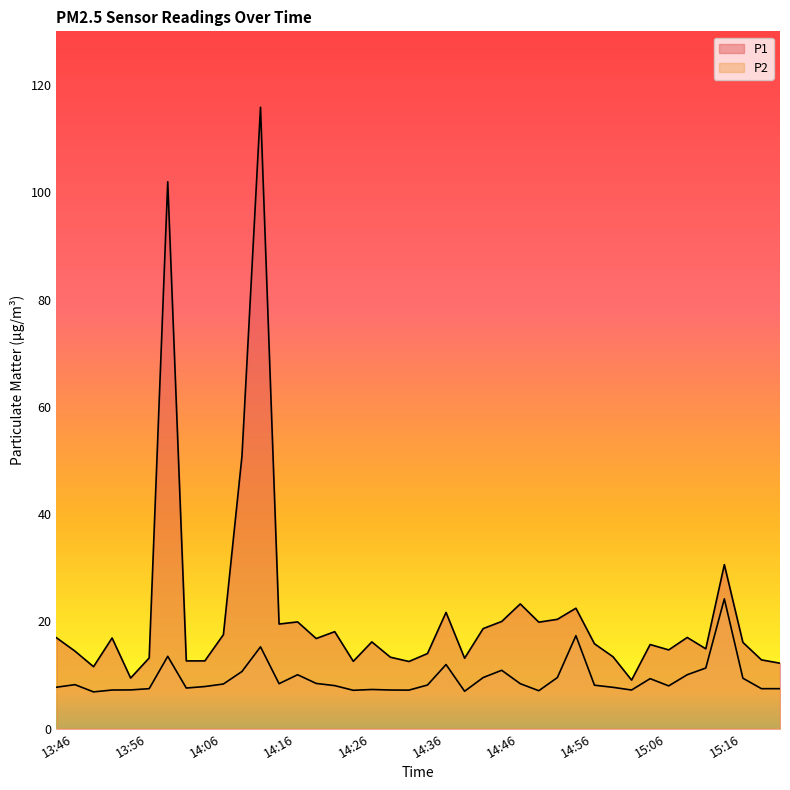

Read the P1 value at 13:58.

13.2